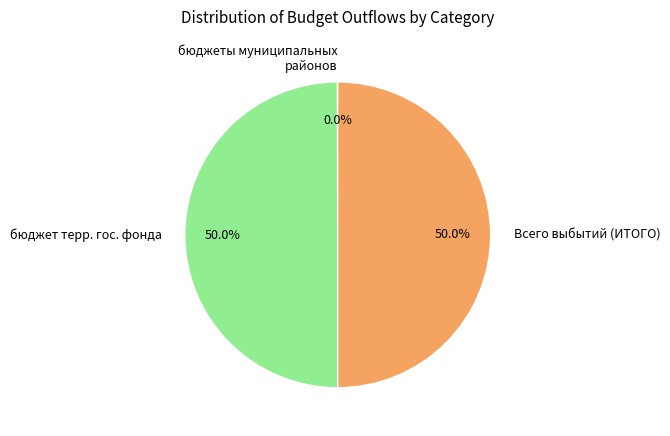

Approximately how many times larger is the value at бюджет терр. гос. фонда compared to Всего выбытий (ИТОГО)?

1.0